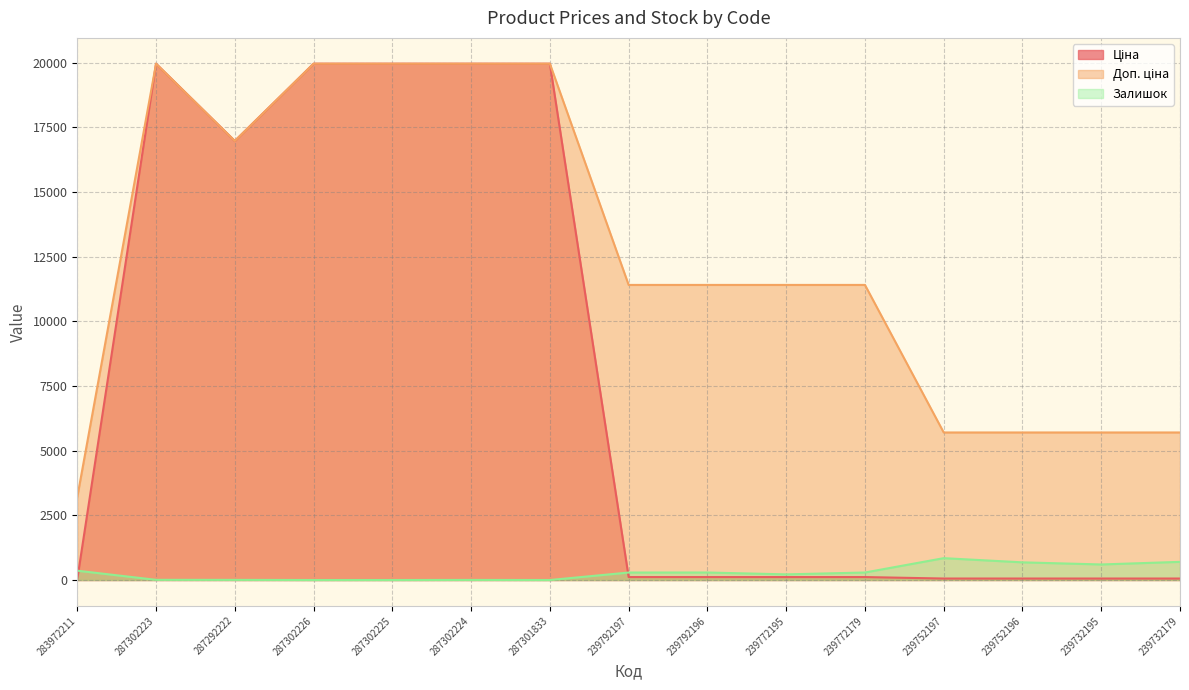

At which category does Залишок reach its first local peak?

287302224